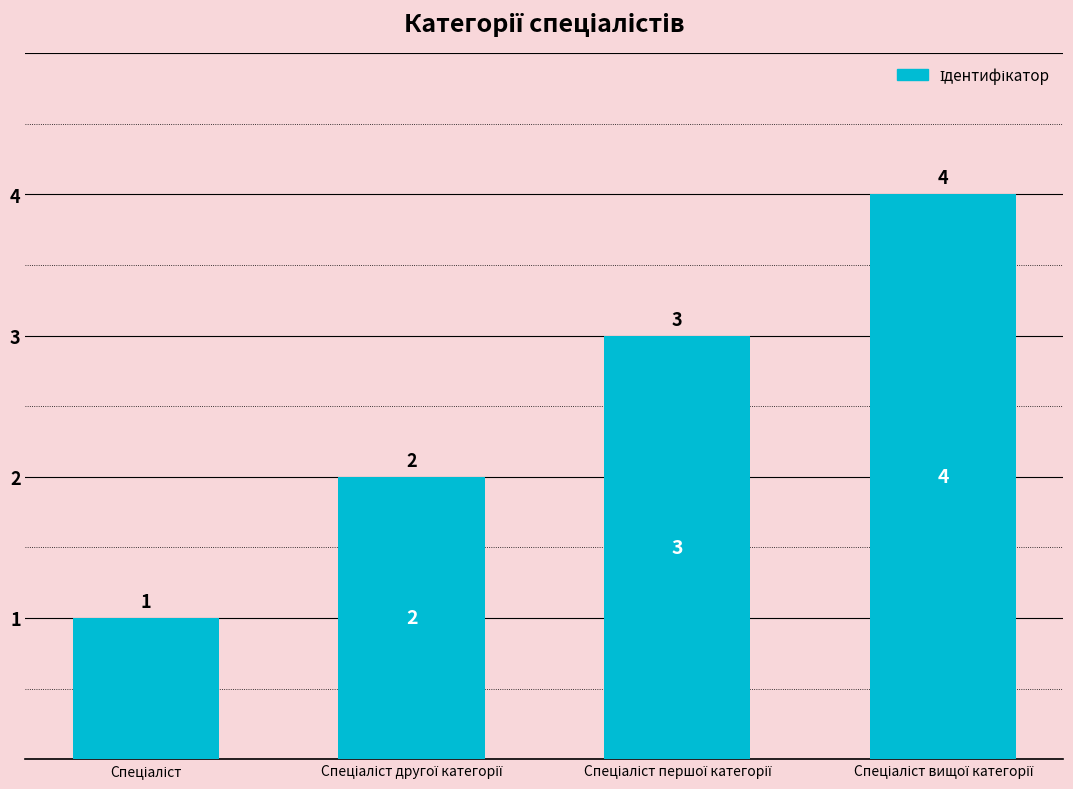

Count the values in the range 2 to 4.

3